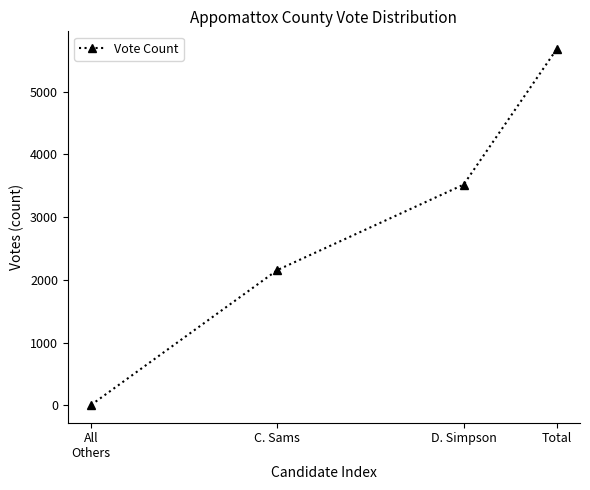

List the labels in order of value, largest first.

Total, D. Simpson, C. Sams, All
Others